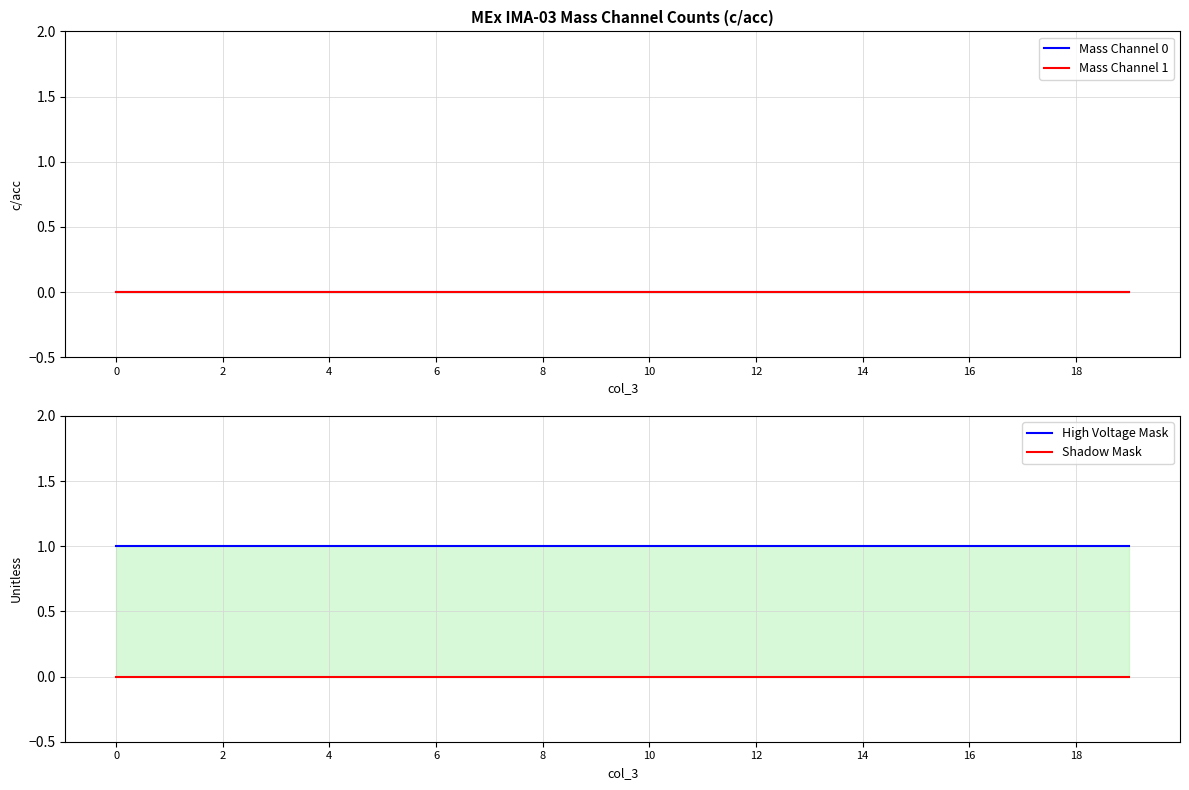

True or false: High Voltage Mask has more than 2 interior local peaks.

False